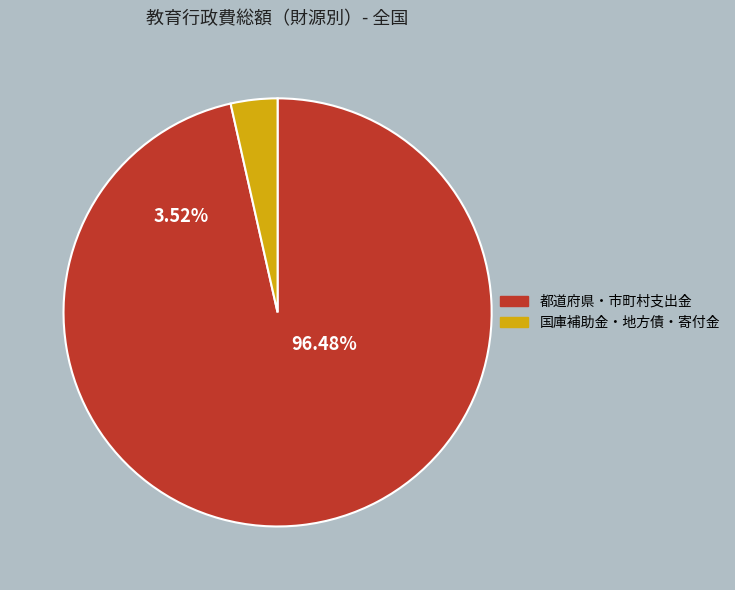

Which slice is the largest?

市町村支出金